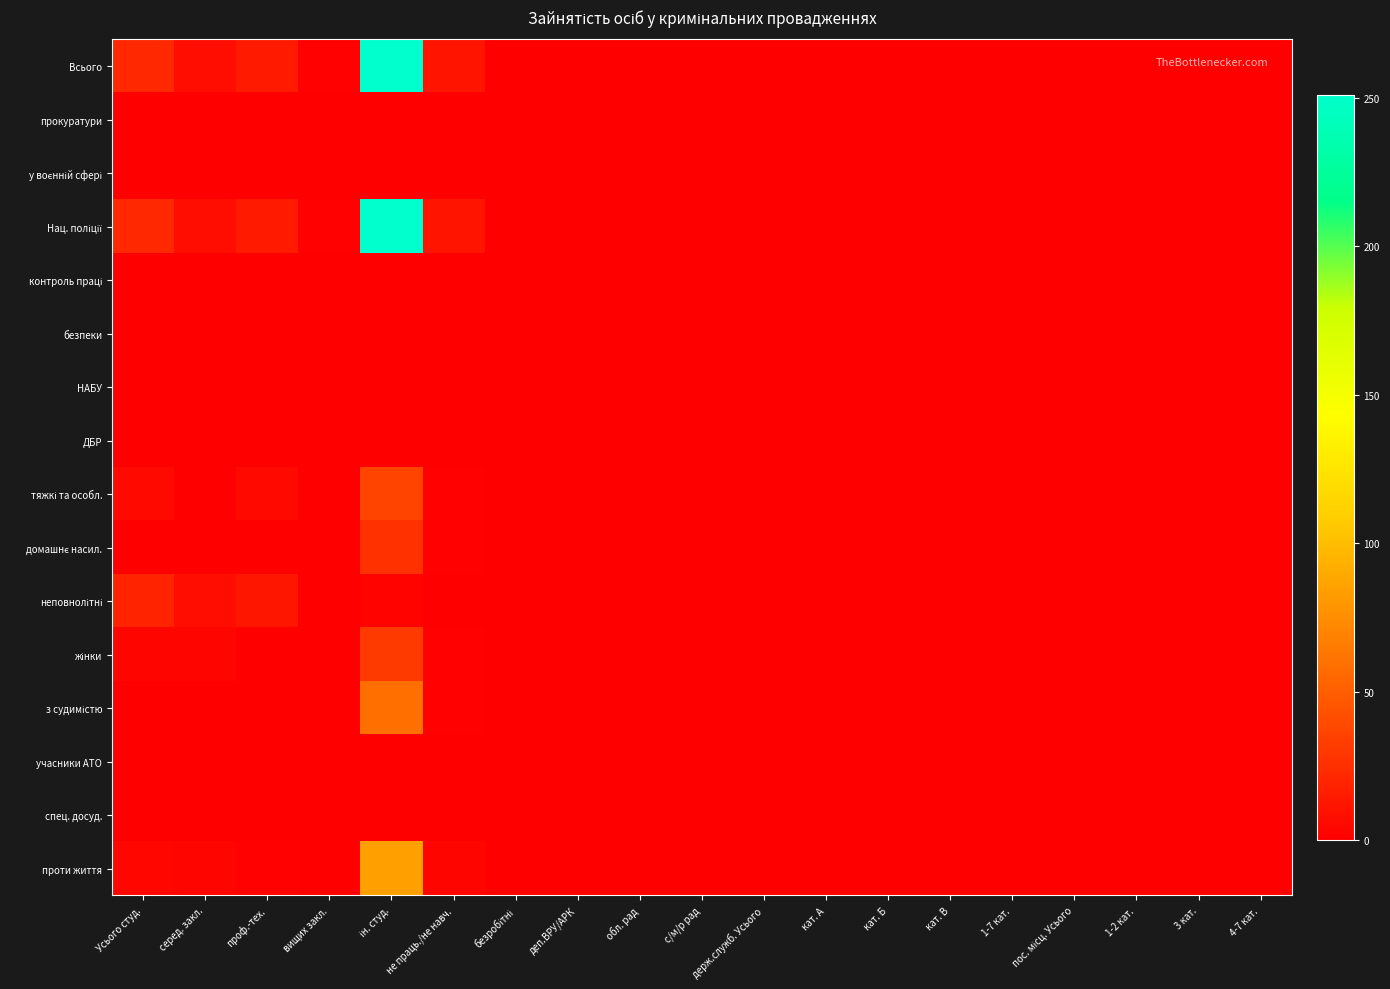

Which series has the largest range (max minus min)?

Всього